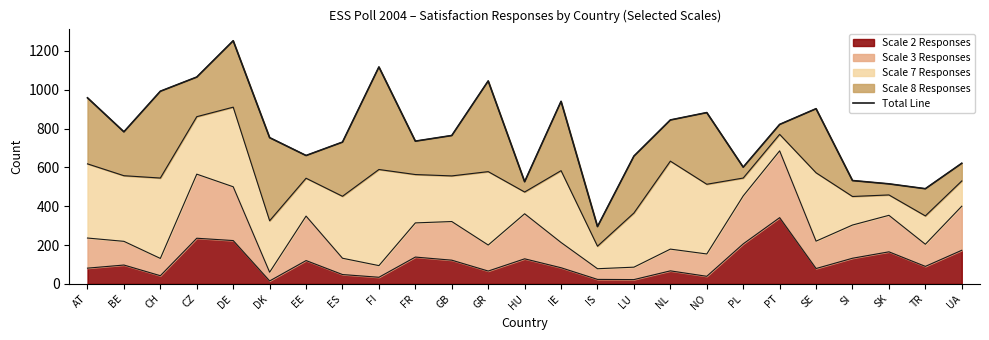

At which category does the data reach its first local valley?

BE